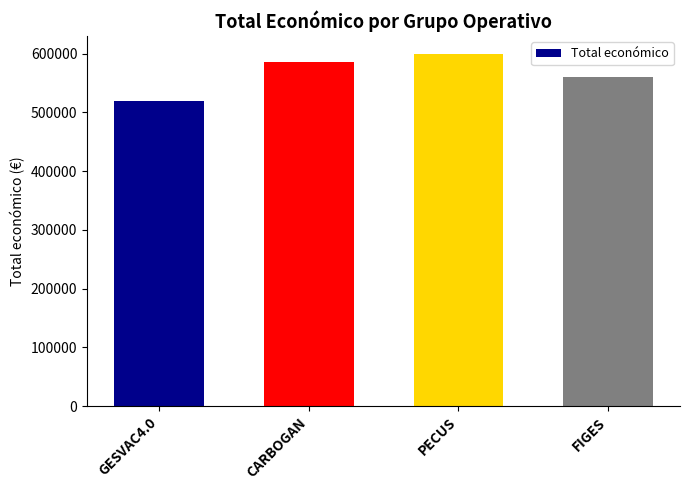

At which category does the chart reach its peak across all series?

PECUS